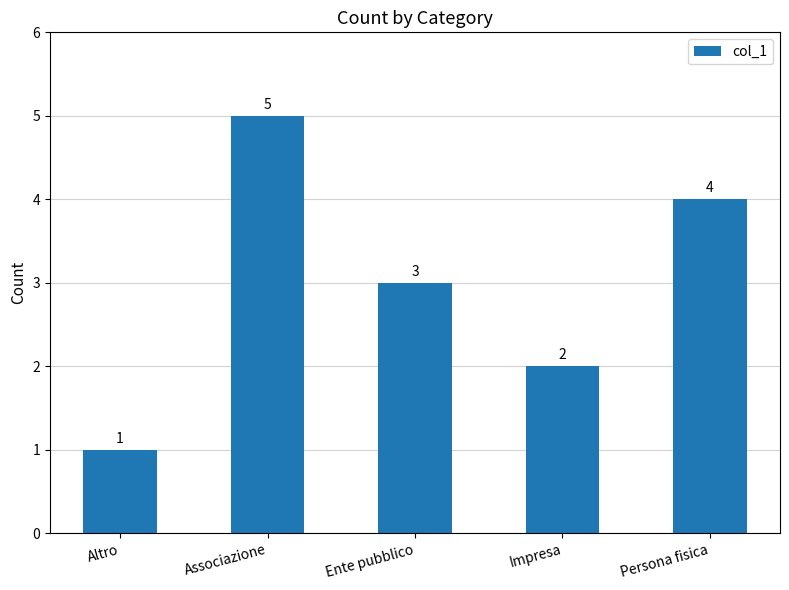

List the labels in order of value, largest first.

Associazione, Persona fisica, Ente pubblico, Impresa, Altro